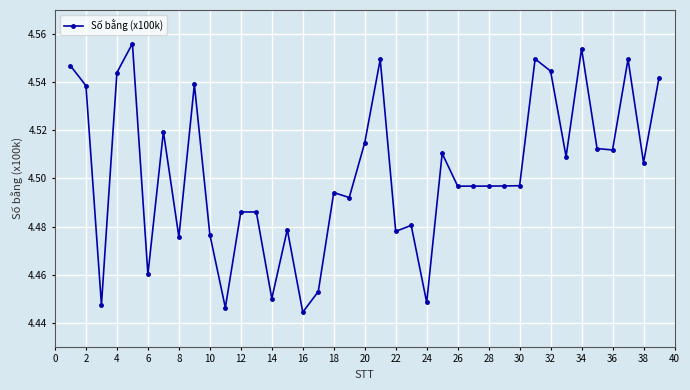

True or false: the data has more than 1 interior local peaks.

True